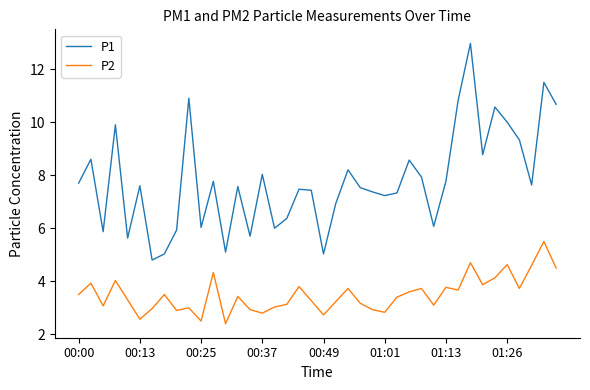

What is the smallest value displayed?

2.4